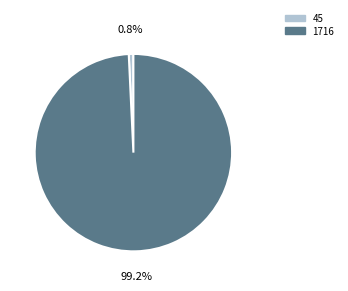

How many slices are in this pie chart?

2